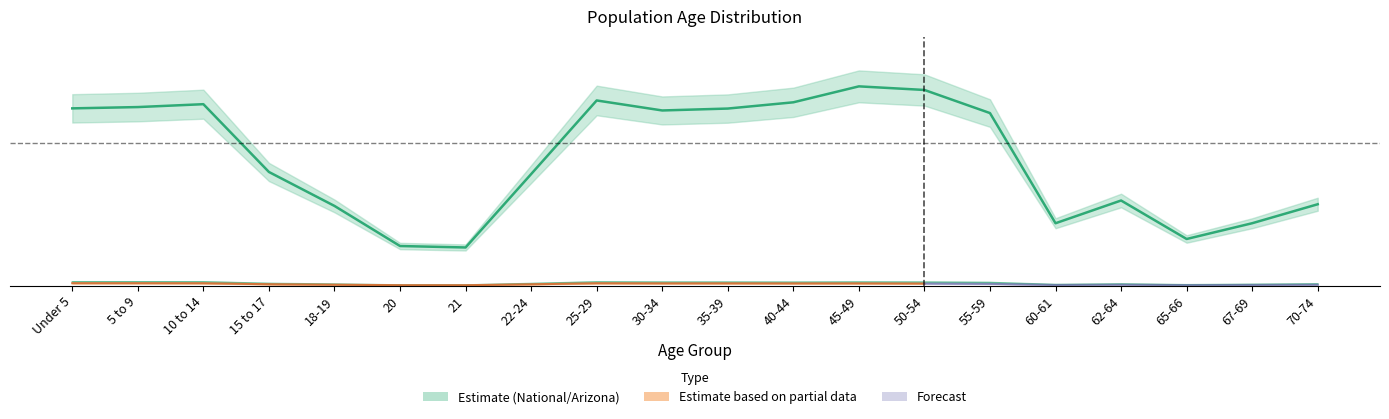

True or false: Arizona and Maricopa County intersect in this chart.

False